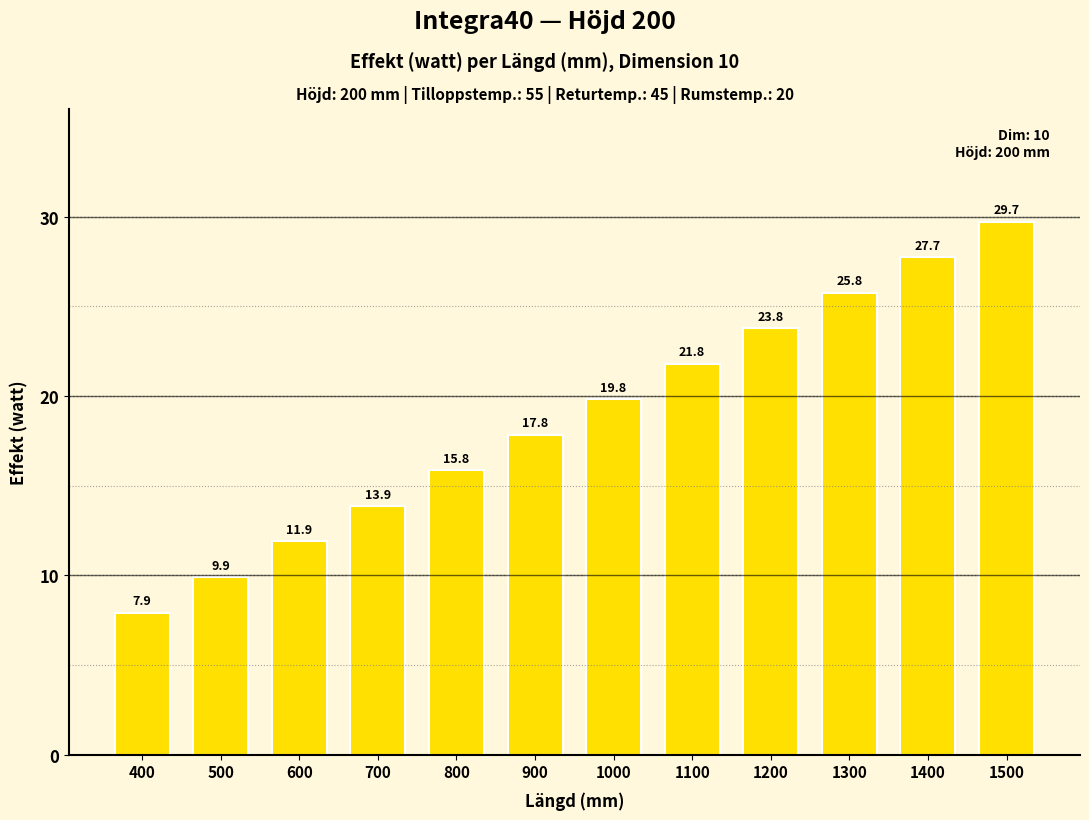

What is the sum of the values at 1100 and 700?

35.7